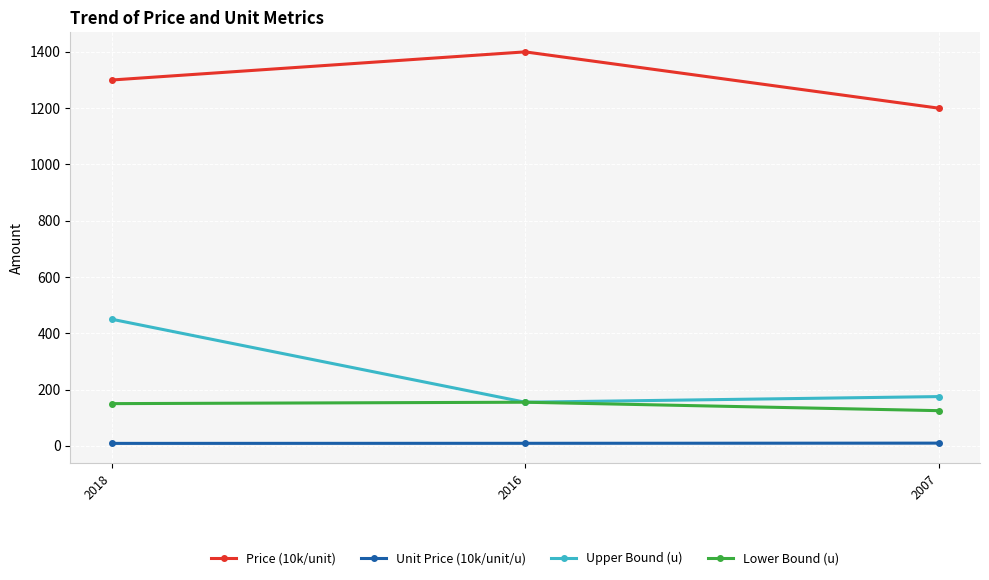

How many categories are shown in the chart?

3